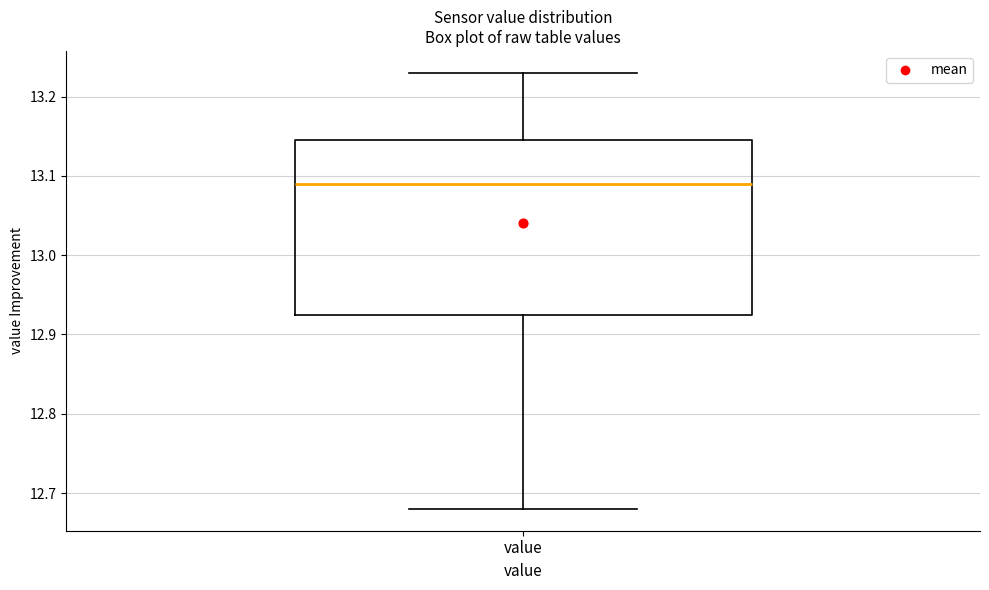

Read this box plot against the y-axis: the position of the median line, the range covered by the box, and the ends of both whiskers. The values are not printed on the chart, so give them approximately, as read against the axis.

median 13.09, box 12.93 to 13.15, whiskers 12.68 to 13.23